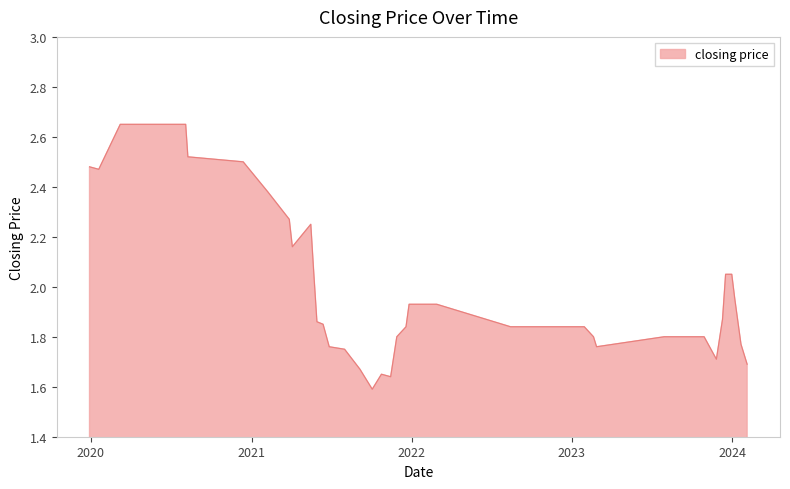

What is the difference between the maximum and minimum values?

1.1